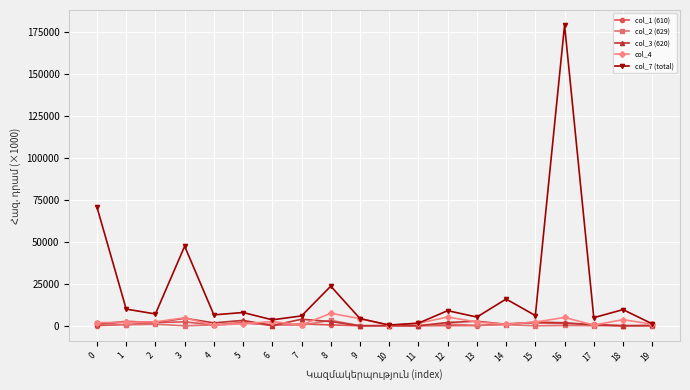

At which label does col_4 first exceed 2200?

2